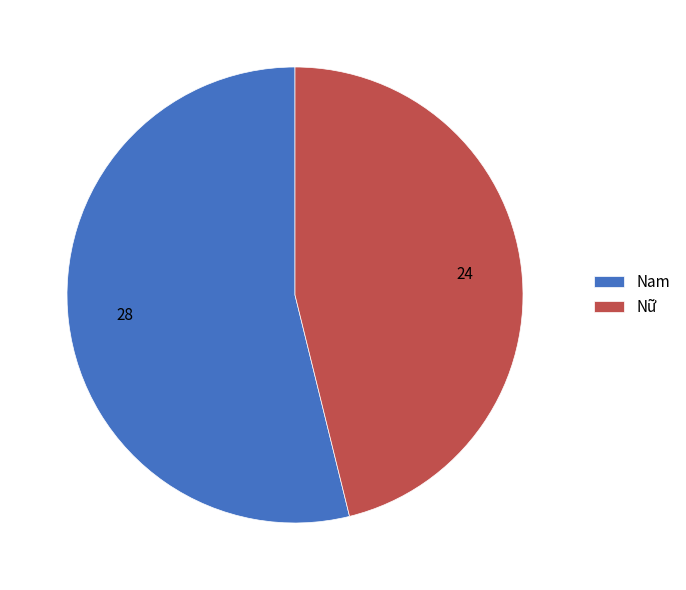

The Nam slice represents 65% of the pie. True or false?

False